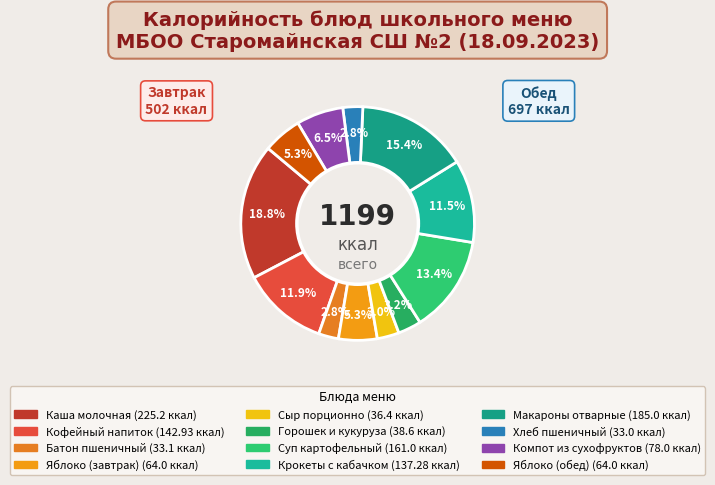

How many segments does this pie chart have?

12